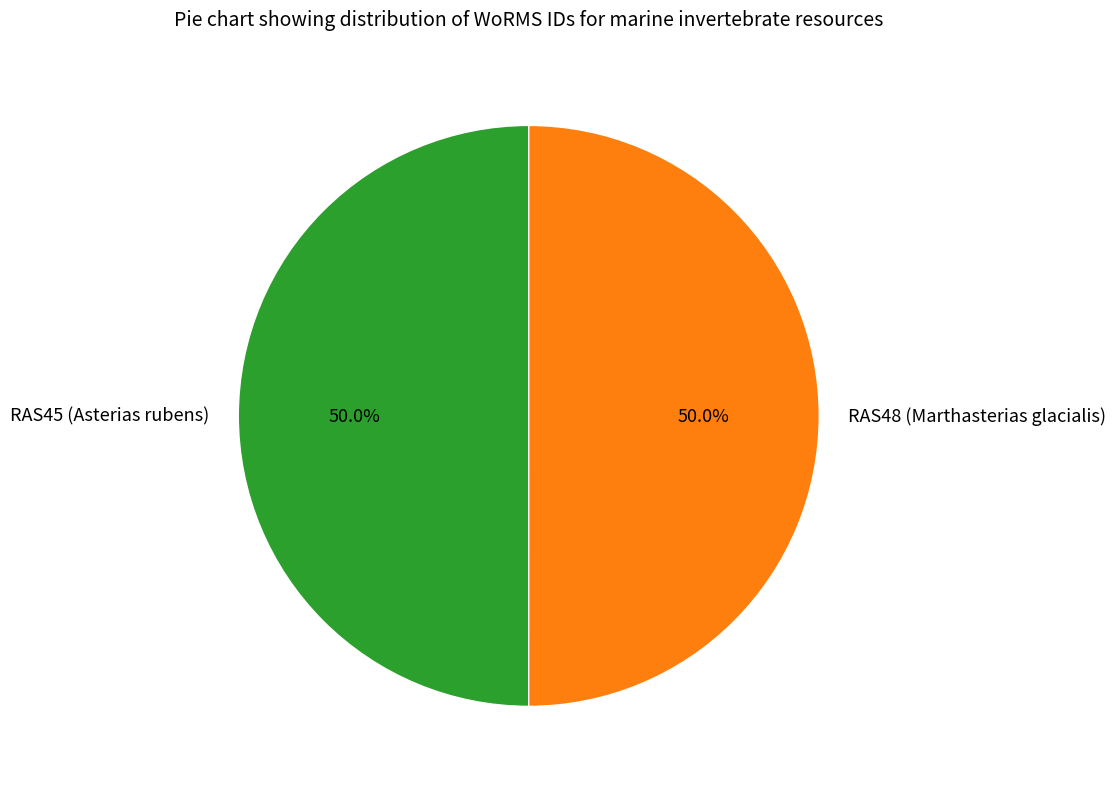

To the nearest percent, what is the average slice percentage?

50%